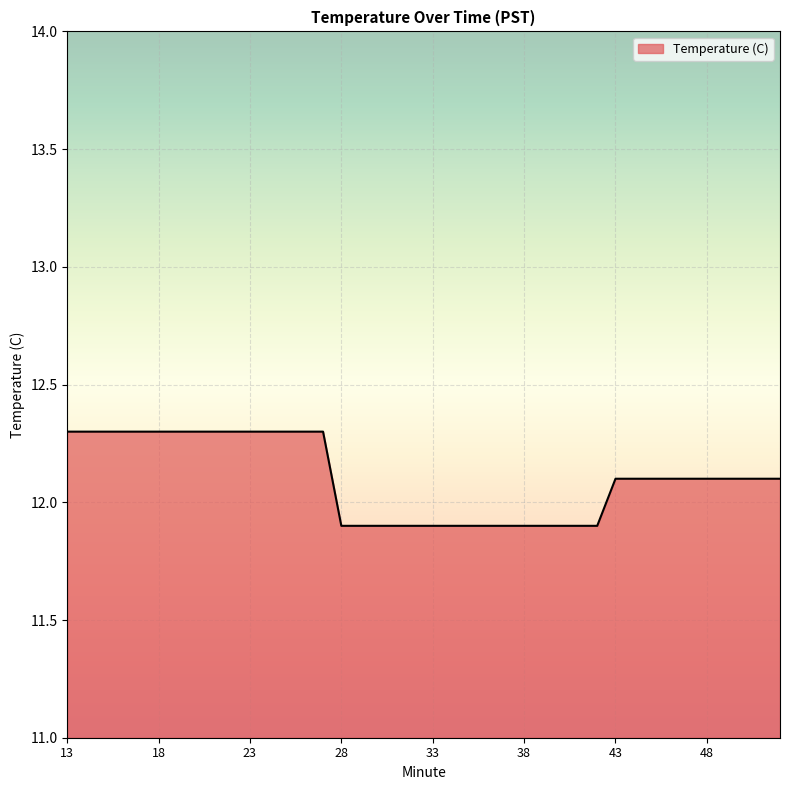

What is the minimum value shown in the chart?

11.9